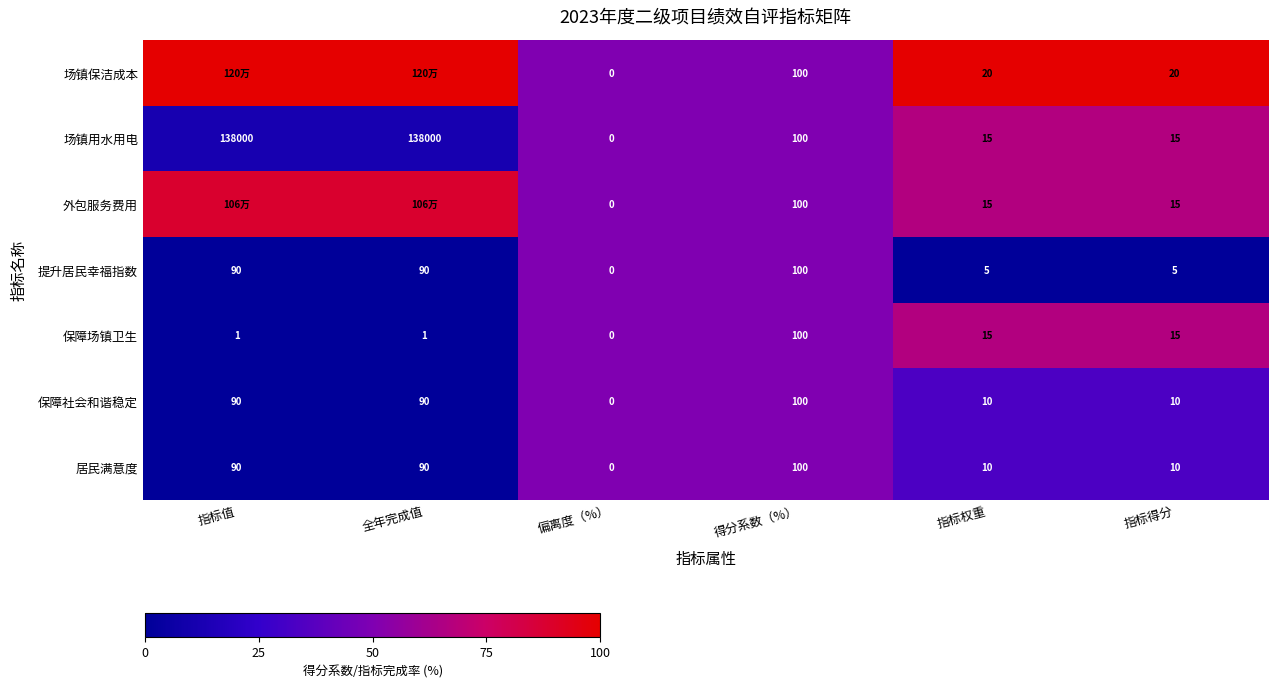

At which label does 场镇用水用电 first exceed 100?

指标值